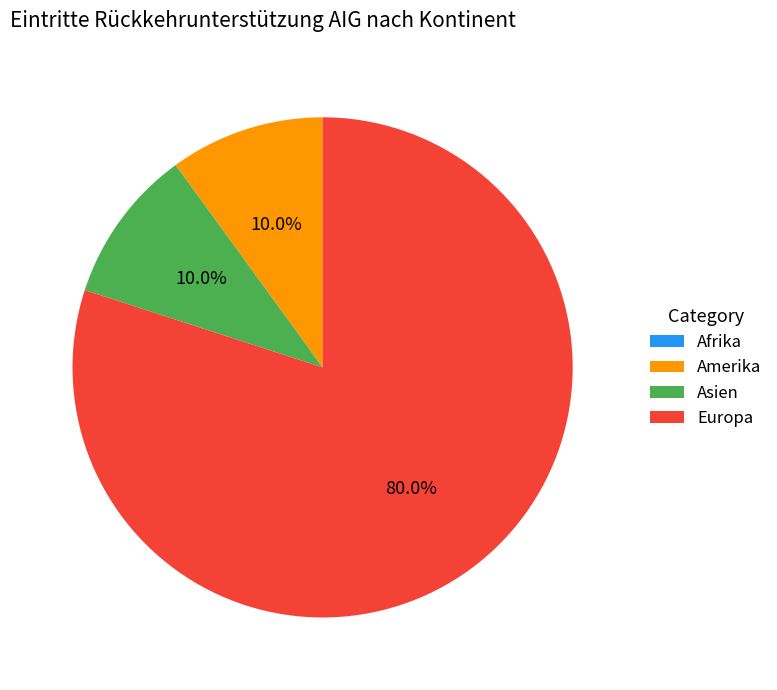

Between Asien and Europa, which is larger?

Europa